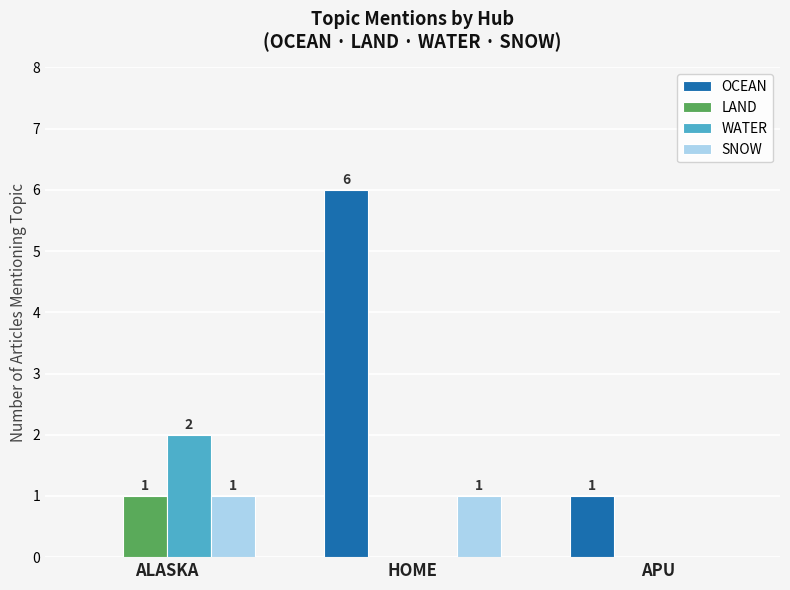

What is the maximum value for OCEAN?

6